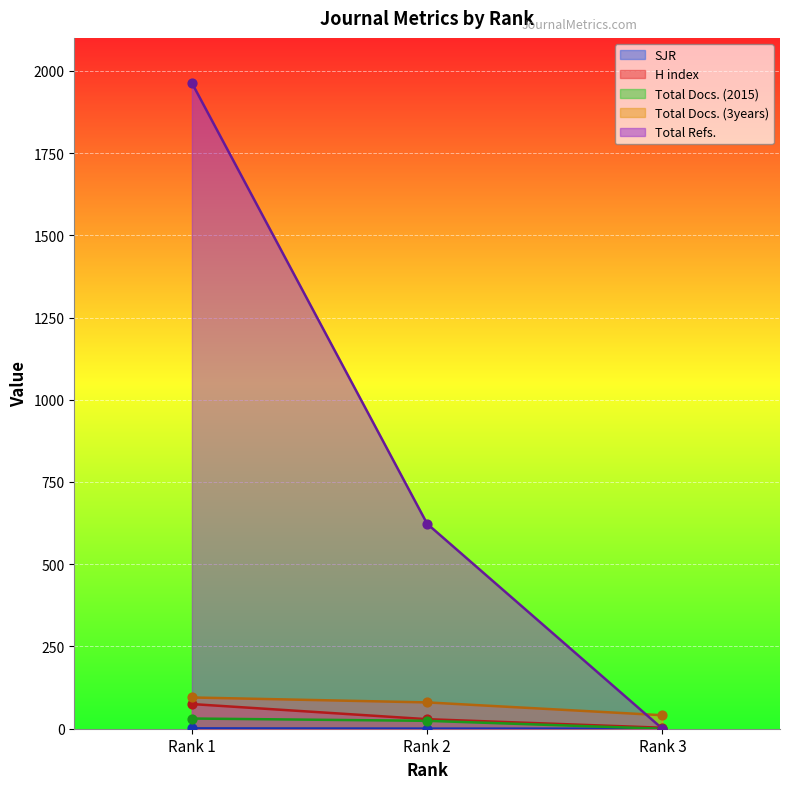

What are all the series names shown in the legend?

SJR, H index, Total Docs. (2015), Total Docs. (3years), Total Refs.